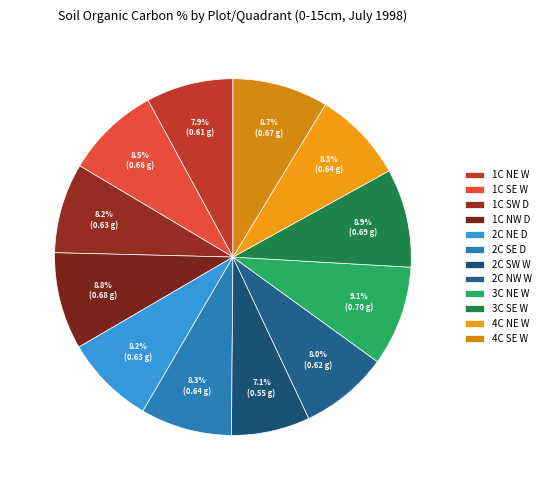

What percentage is the 2C SE D slice, to the nearest percent?

8%